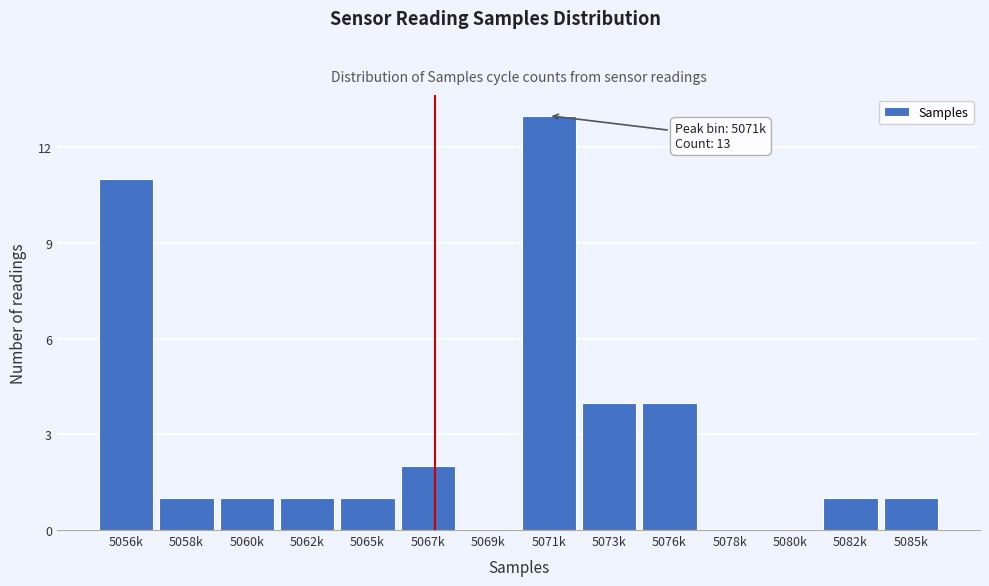

Reading left to right, list all the values displayed in this chart.

5056k=11	5058k=1	5060k=1	5062k=1	5065k=1	5067k=2	5069k=0	5071k=13	5073k=4	5076k=4	5078k=0	5080k=0	5082k=1	5085k=1